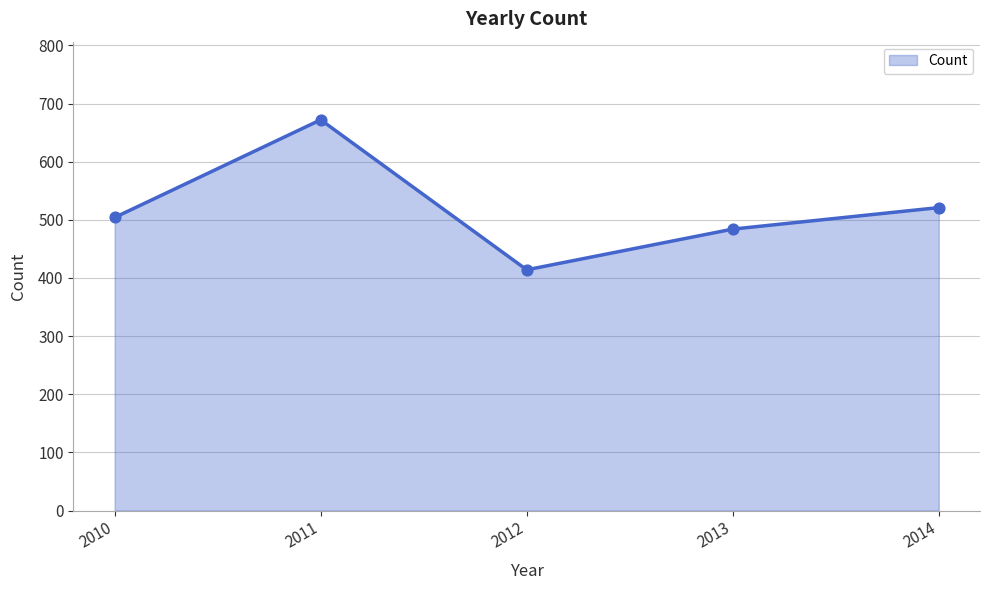

Between 2012 and 2011, which is larger?

2011